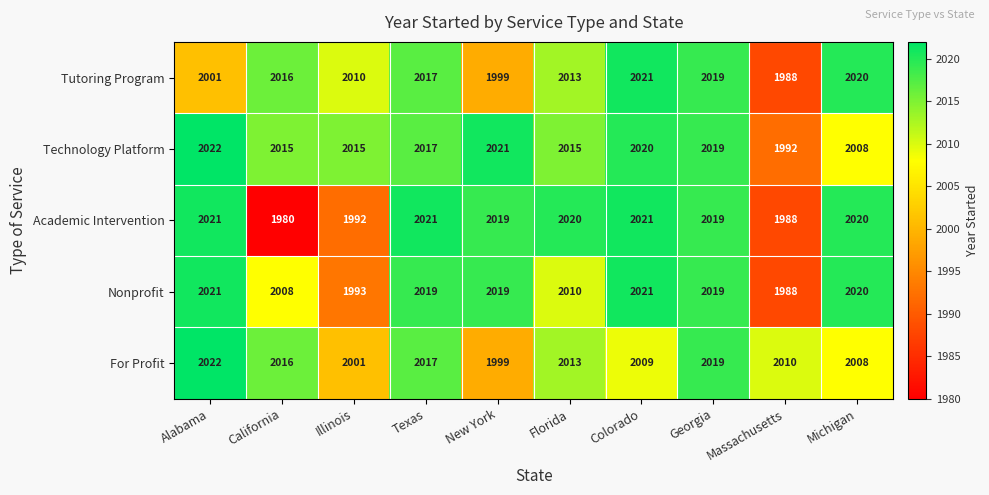

What is the difference between the Nonprofit values at Massachusetts and Colorado?

33